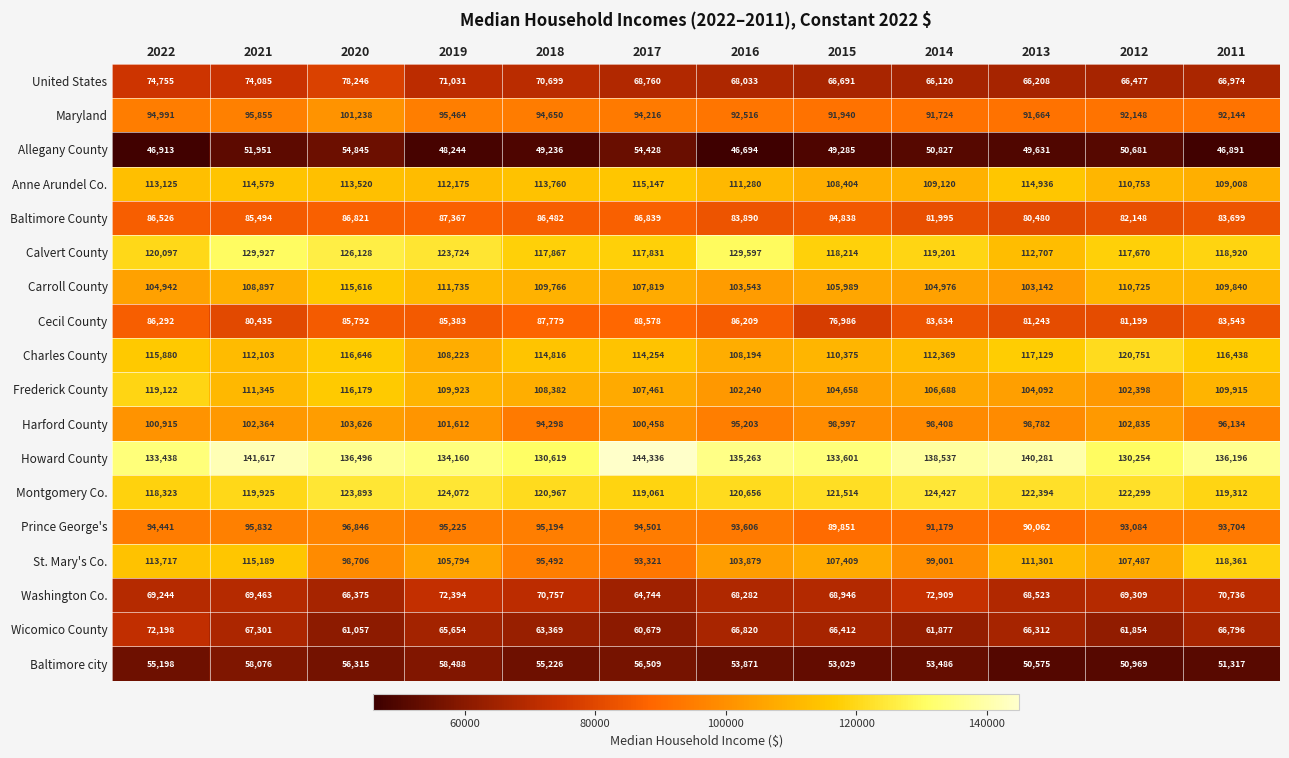

Is it true that Calvert County equals 173036 at 2015?

False